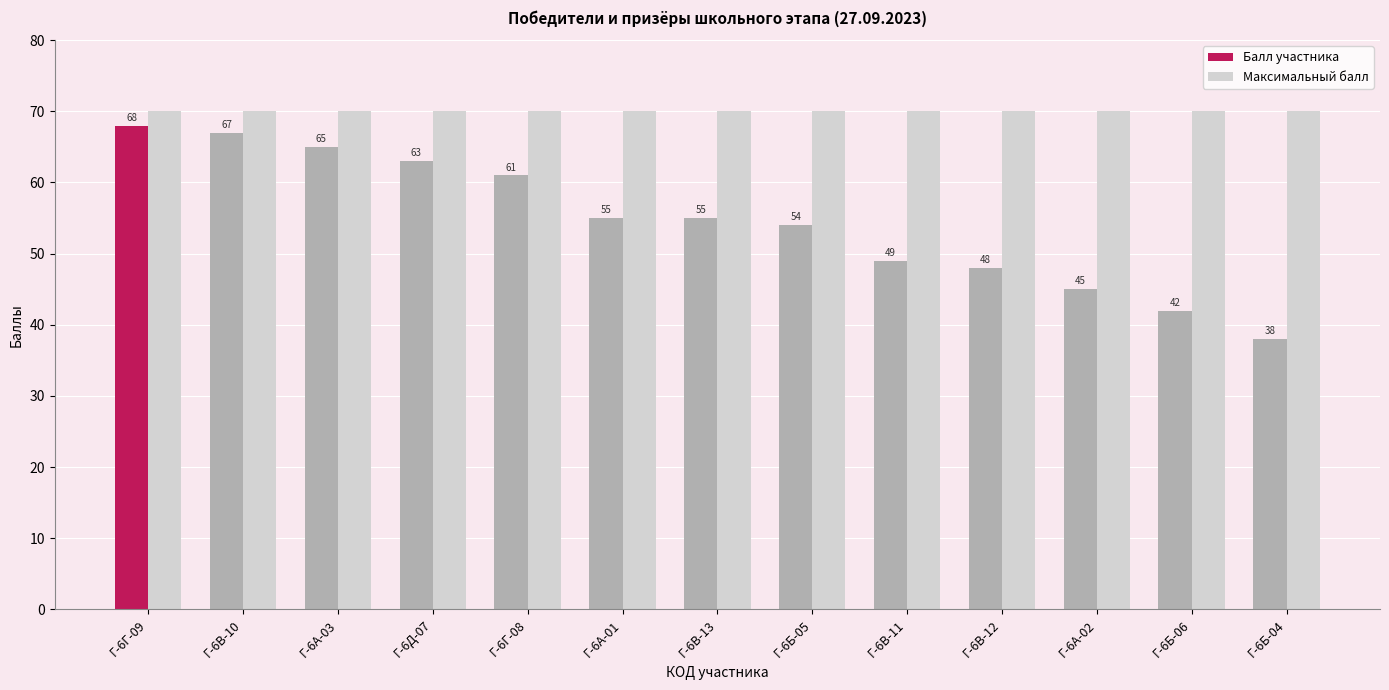

What is the sum of all Балл участника values?

710